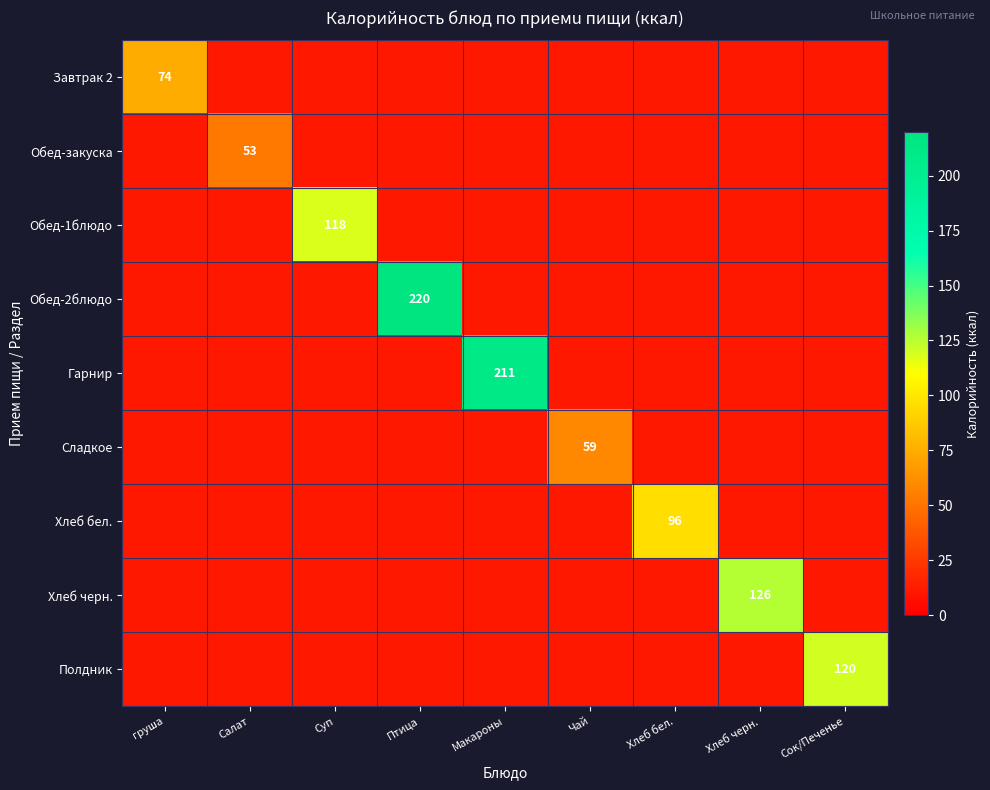

True or false: Полдник has a value of 120.0 at Сок/Печенье.

True